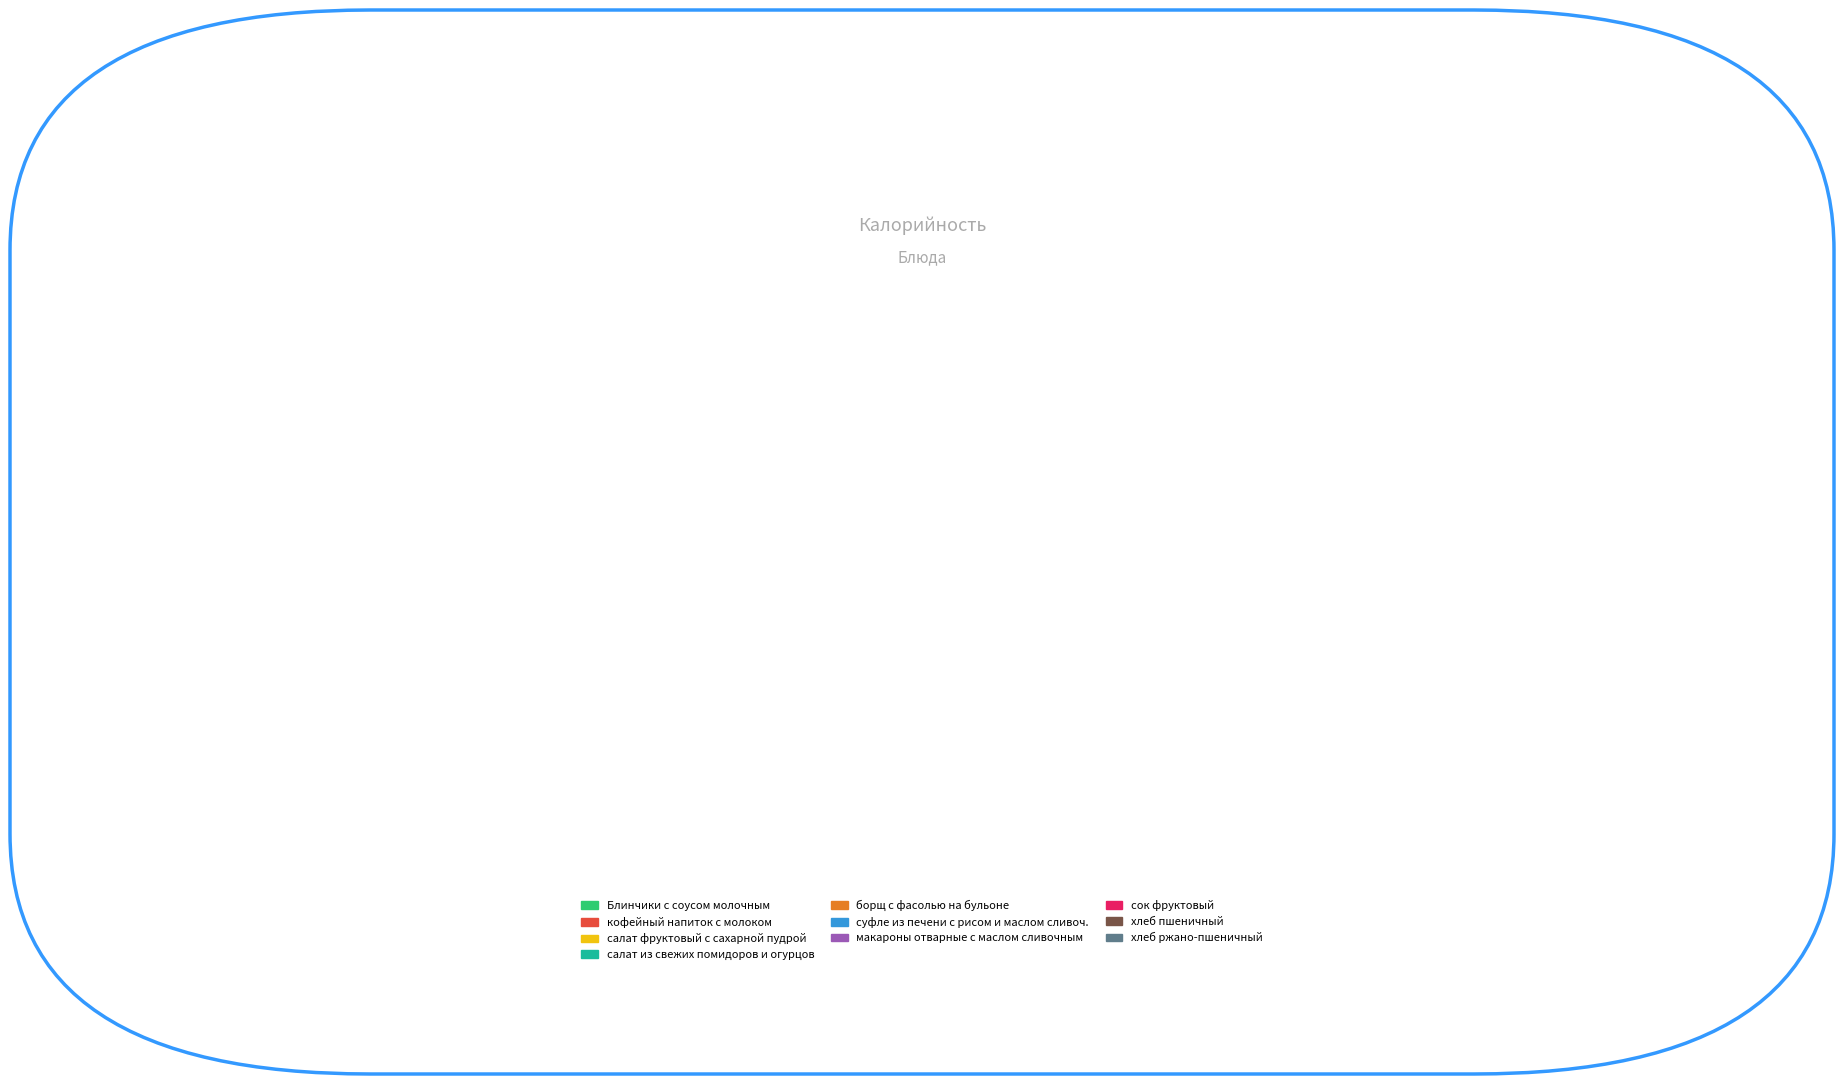

Which slice is the largest?

Блинчики с соусом молочным